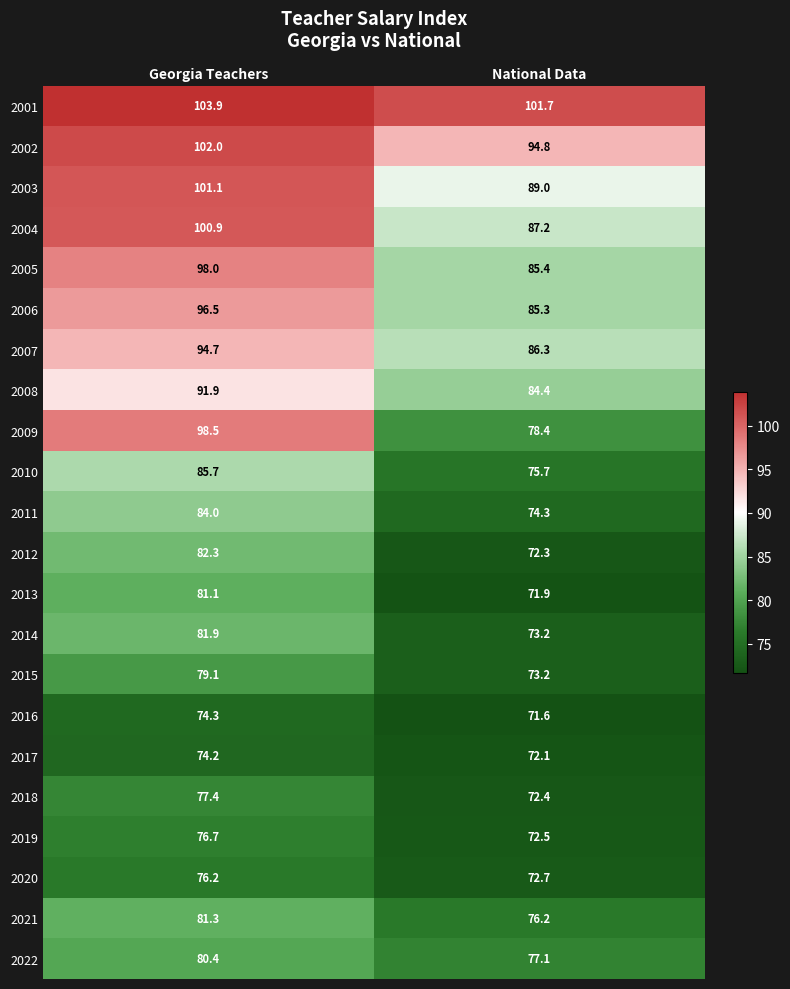

Which category has the highest value across all series?

Georgia Teachers